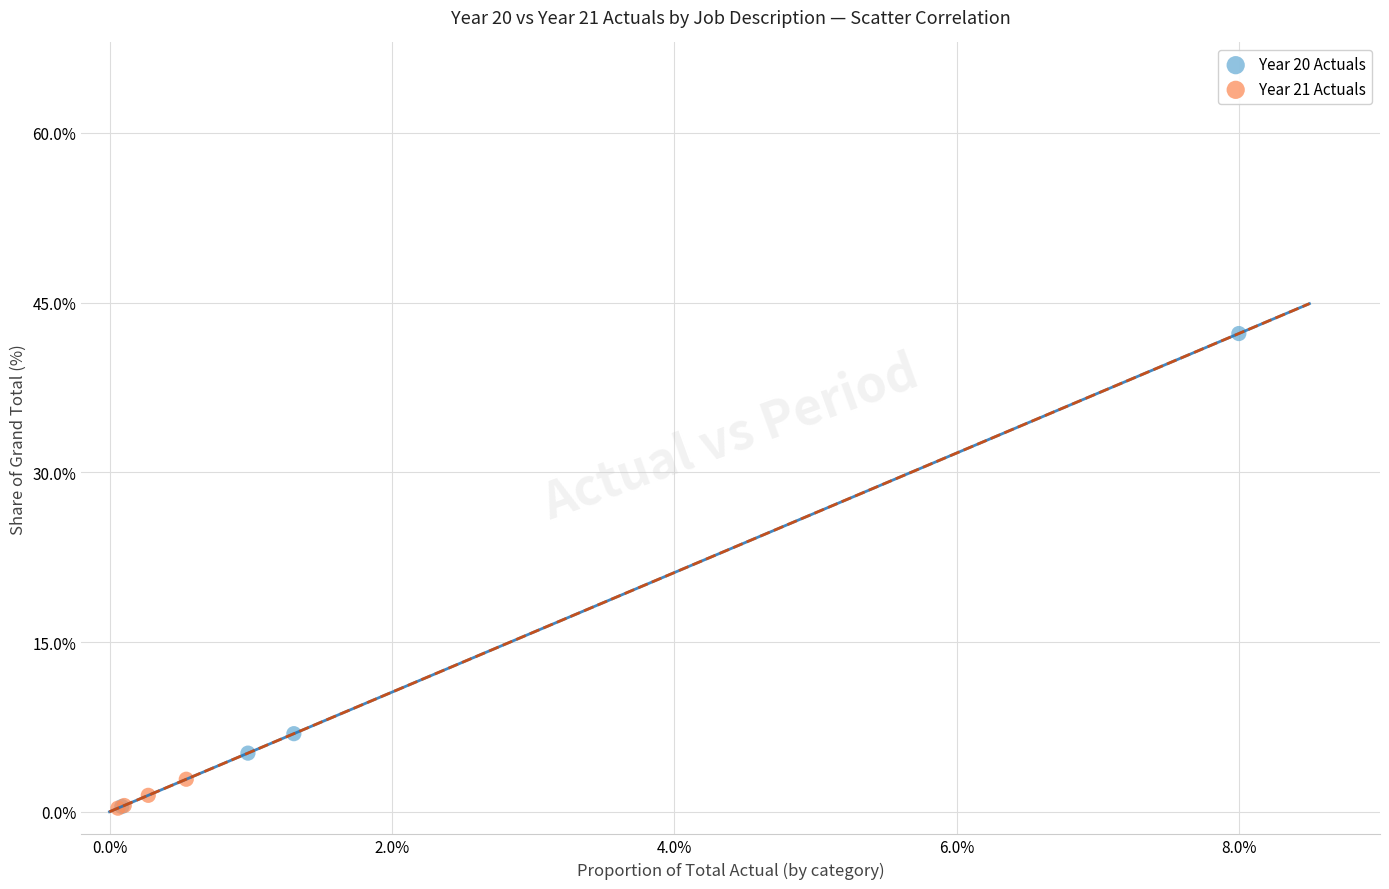

Which series has the largest Y range (max minus min)?

Year 20 Actuals